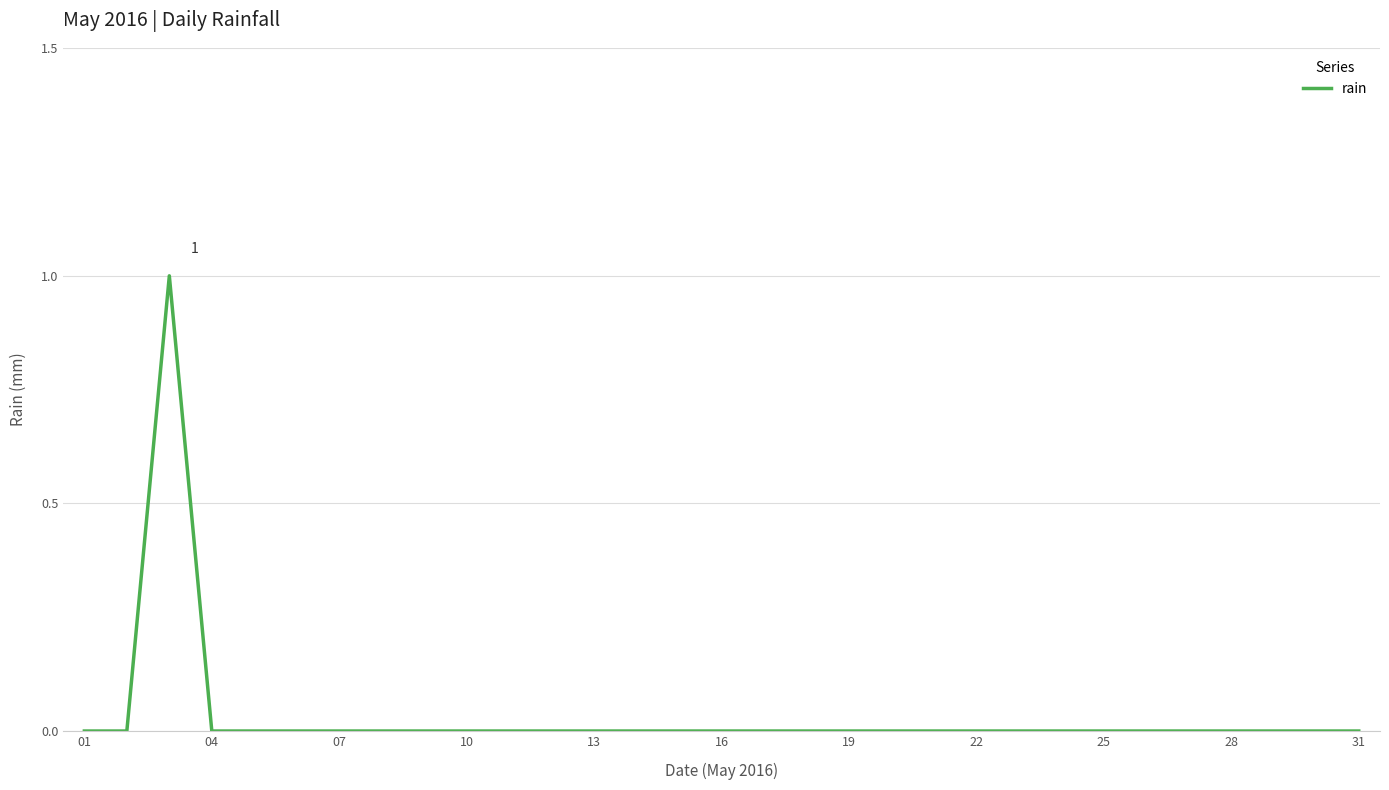

How many points are higher than both their immediate neighbors (excluding endpoints)?

1